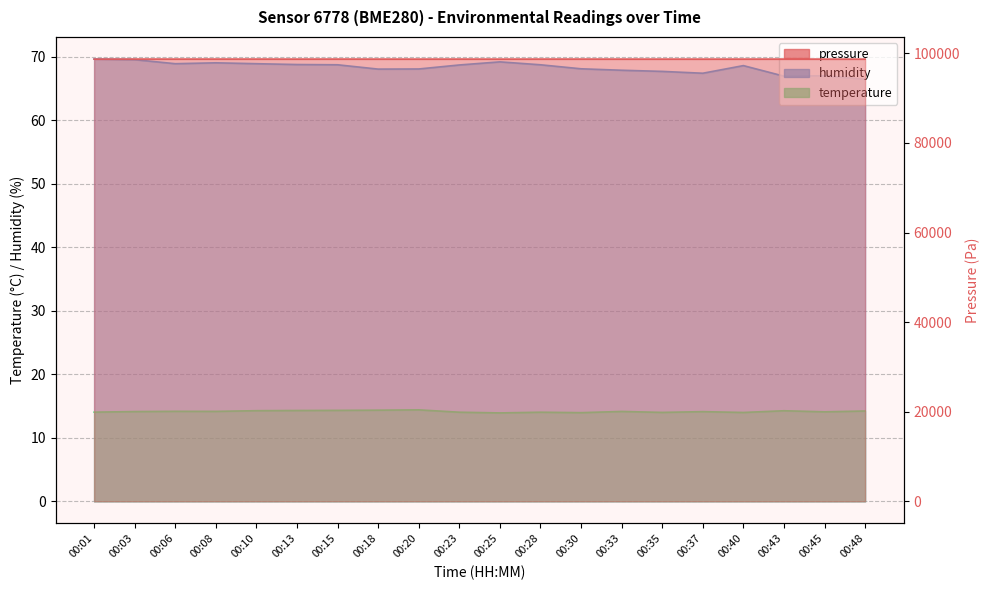

Reading left to right, what are all the values shown in this chart?

pressure: 98707.1	98711.5	98704.0	98707.7	98708.2	98700.0	98707.8	98702.2	98699.0	98705.4	98697.6	98706.2	98707.0	98700.7	98701.2	98698.3	98702.2	98706.6	98702.1	98697.2
humidity: 69.6	69.5	68.9	69.0	68.9	68.8	68.7	68.0	68.0	68.7	69.2	68.7	68.1	67.8	67.7	67.4	68.6	66.9	67.0	66.4
temperature: 14.0	14.1	14.2	14.2	14.3	14.3	14.3	14.3	14.4	14.0	13.9	14.0	14.0	14.2	14.0	14.1	14.0	14.3	14.1	14.2